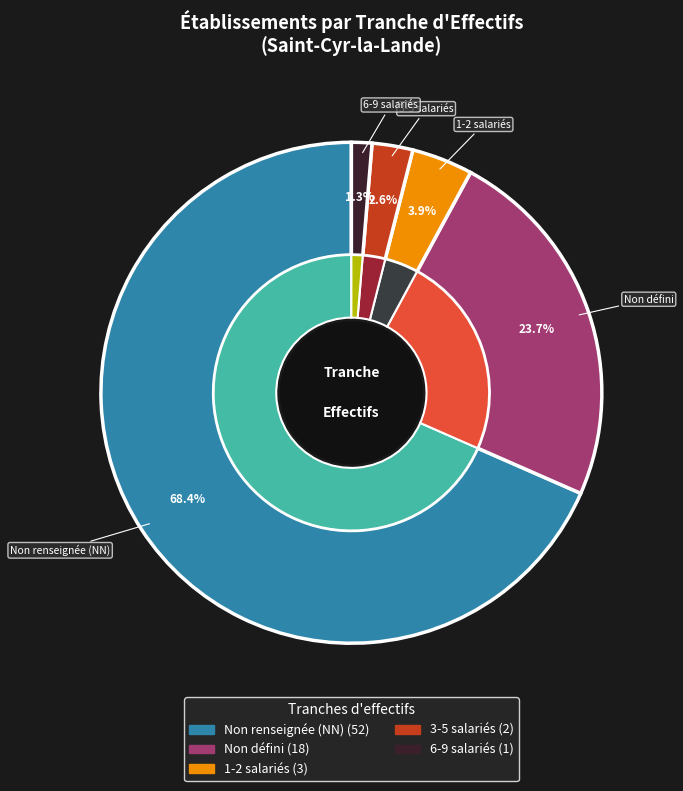

How many segments does this pie chart have?

10